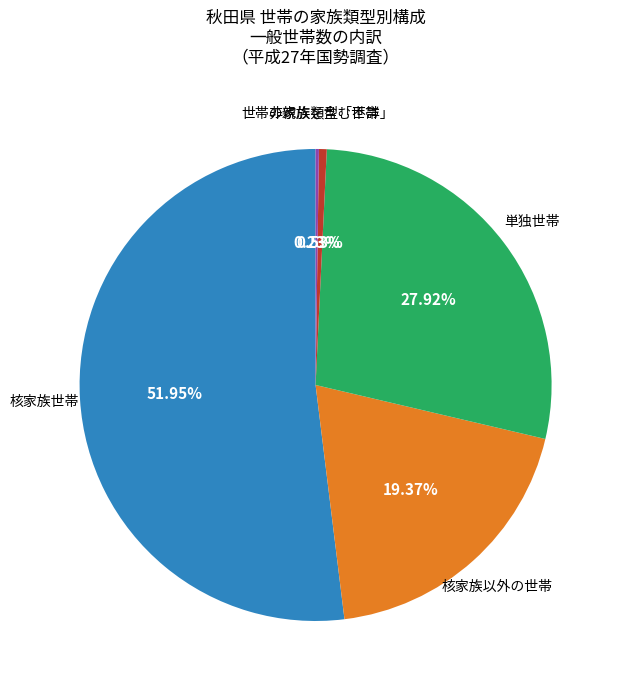

Is there any slice that represents more than half of the pie?

Yes